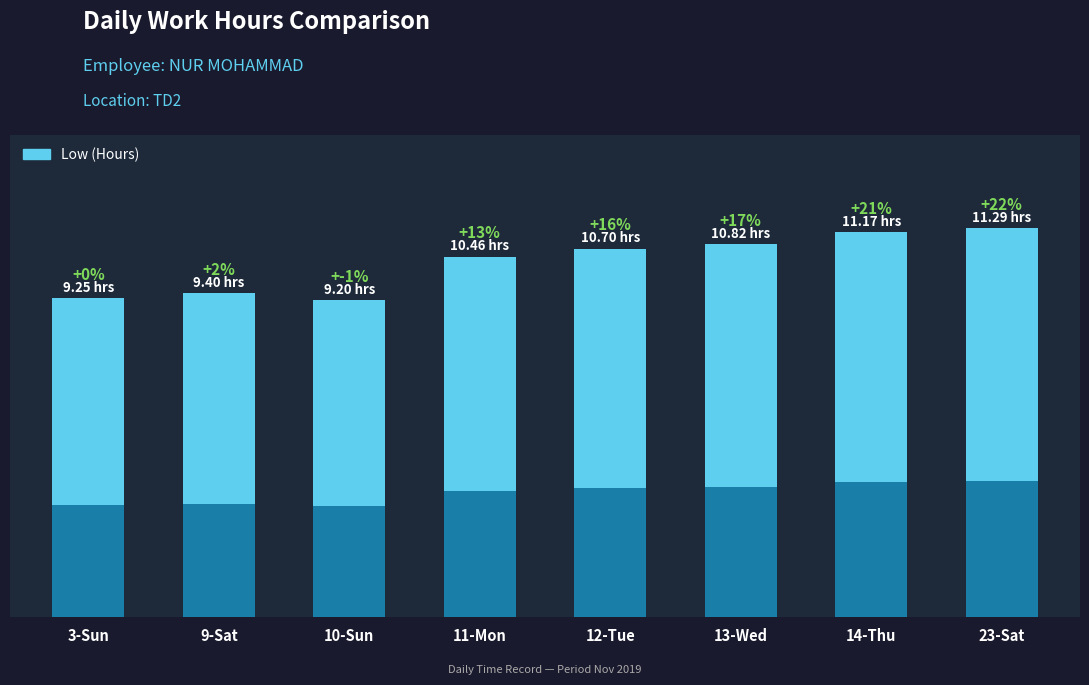

What is the sum of all values?

82.3